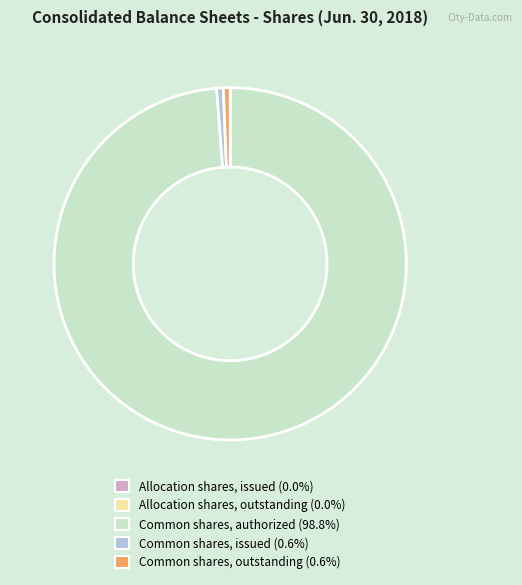

Is there any slice that represents more than half of the pie?

Yes